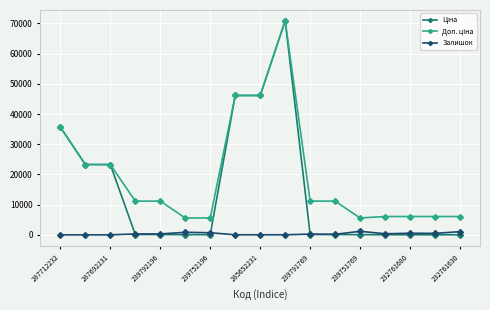

At how many categories does at least one series exceed 27380?

4